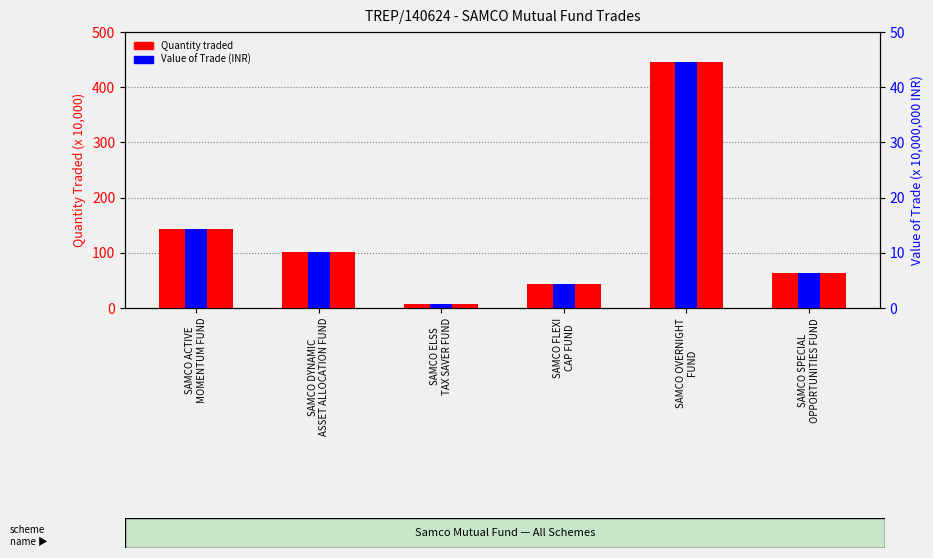

How many bars are there in each group?

2